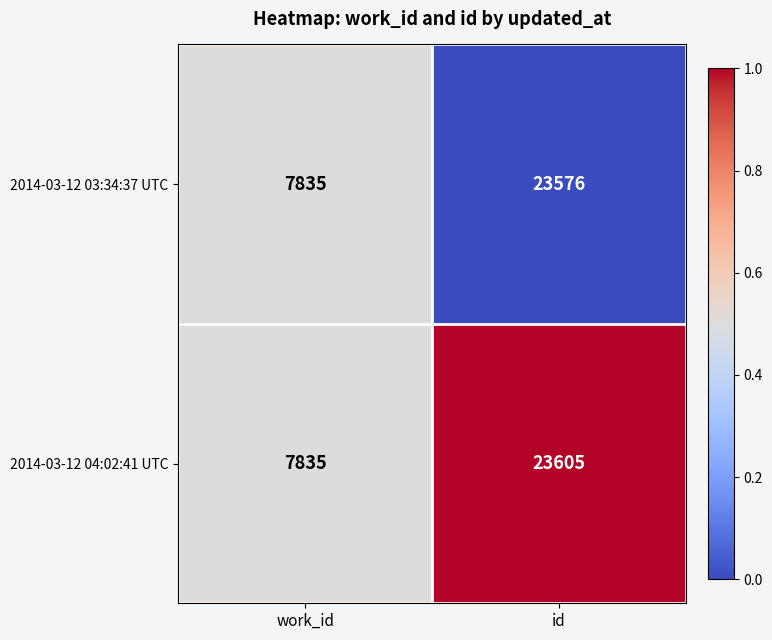

Which series has the largest total across all categories?

2014-03-12 04:02:41 UTC